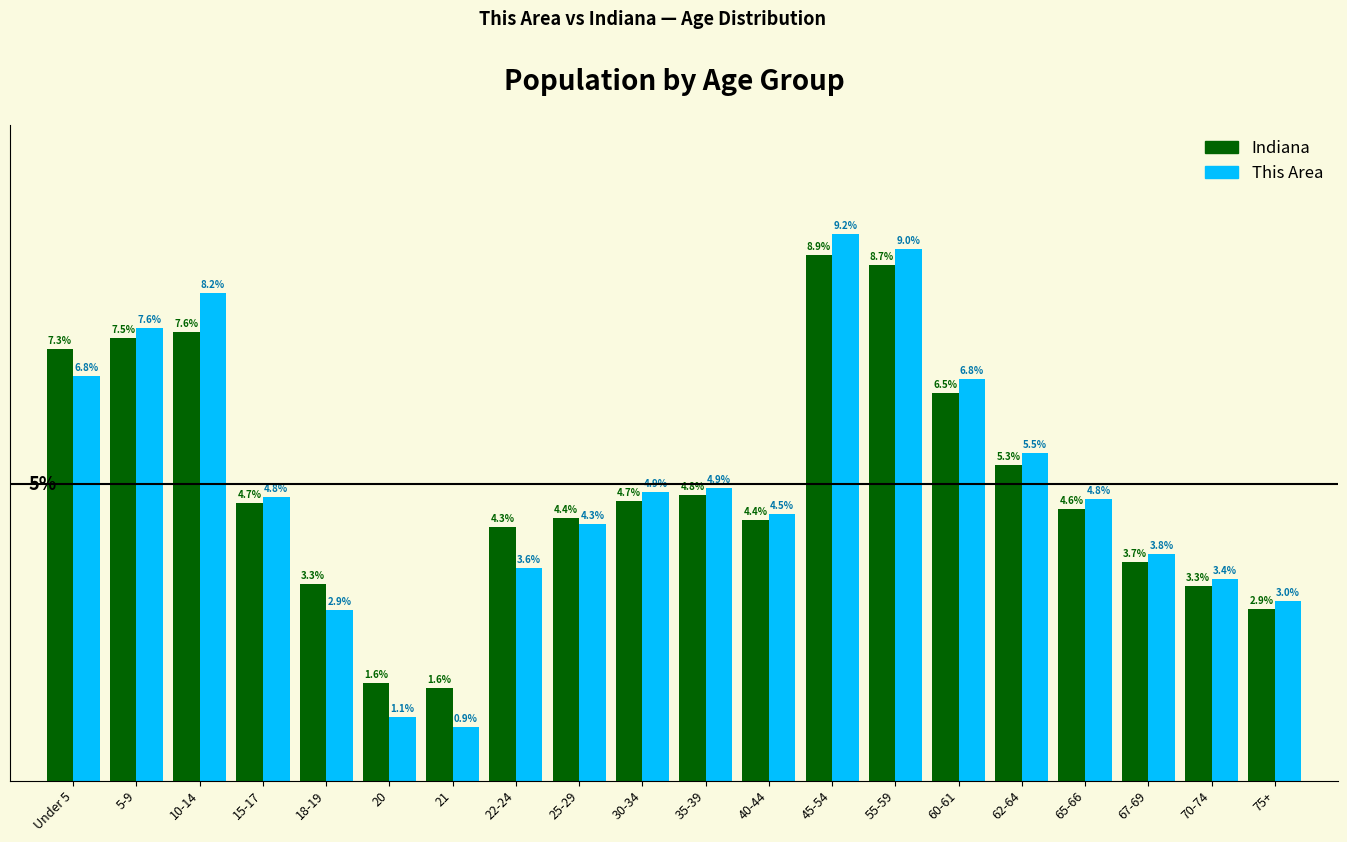

List the series in order of their peak value, lowest first.

Indiana, This Area